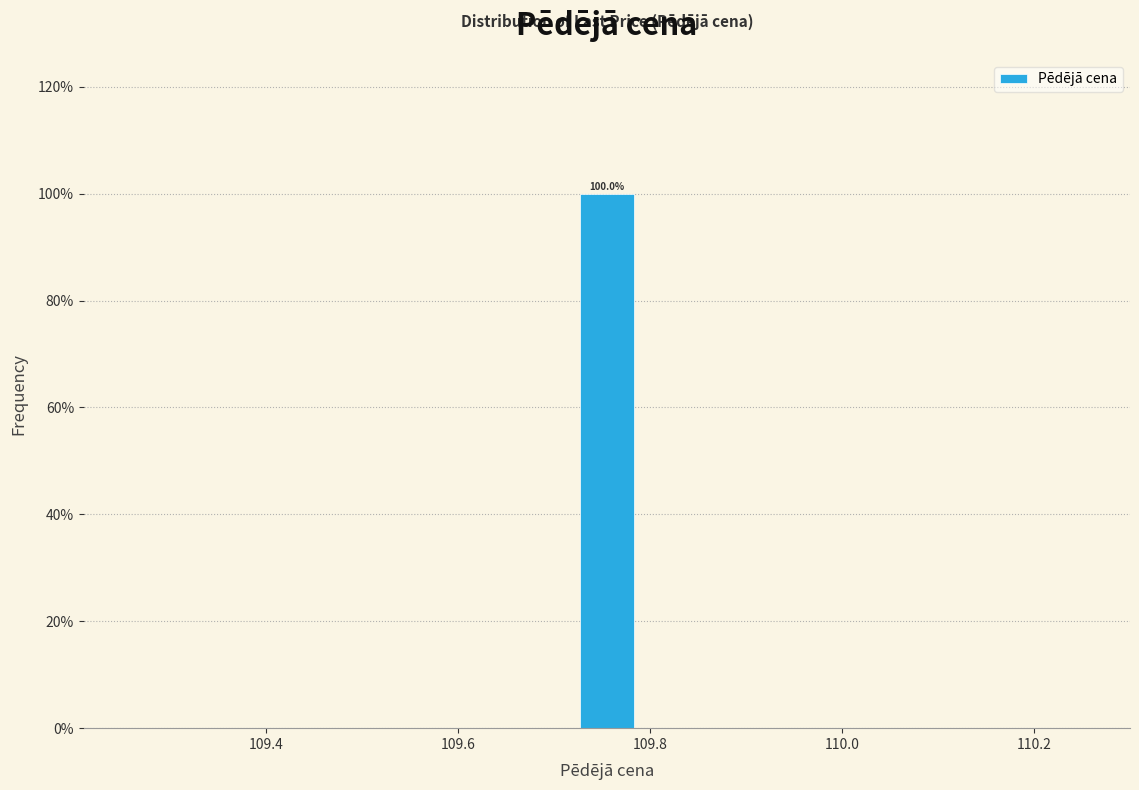

Around what value on the x-axis is the tallest bar? Give the approximate position of its centre, as read against the axis.

109.76